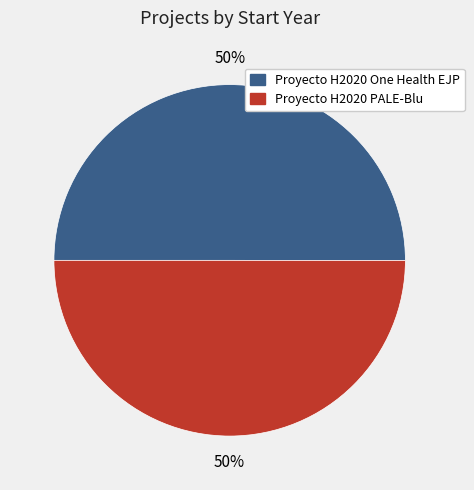

How many slices are in this pie chart?

2